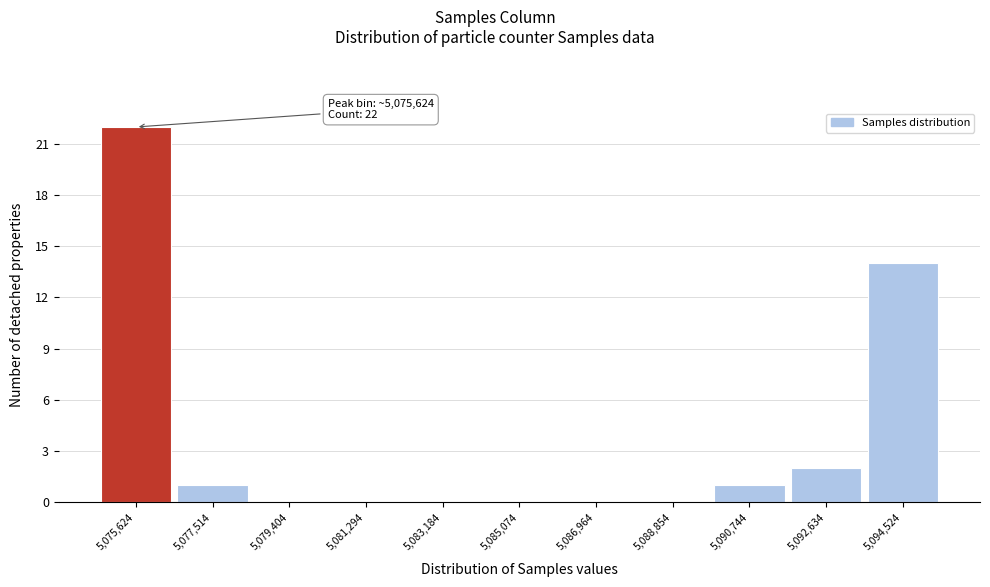

Reading left to right, extract all data points from this chart.

5,075,624=22	5,077,514=1	5,079,404=0	5,081,294=0	5,083,184=0	5,085,074=0	5,086,964=0	5,088,854=0	5,090,744=1	5,092,634=2	5,094,524=14